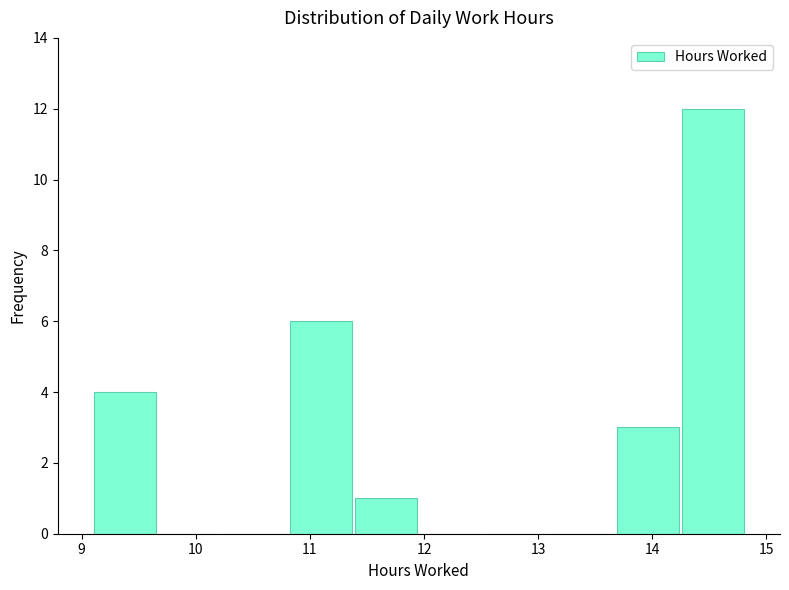

What is the height of the bar covering 13.7 to 14.2 on the x-axis? Neither the bar edges nor the heights are printed on the chart, so give them approximately, as read against the axes.

3